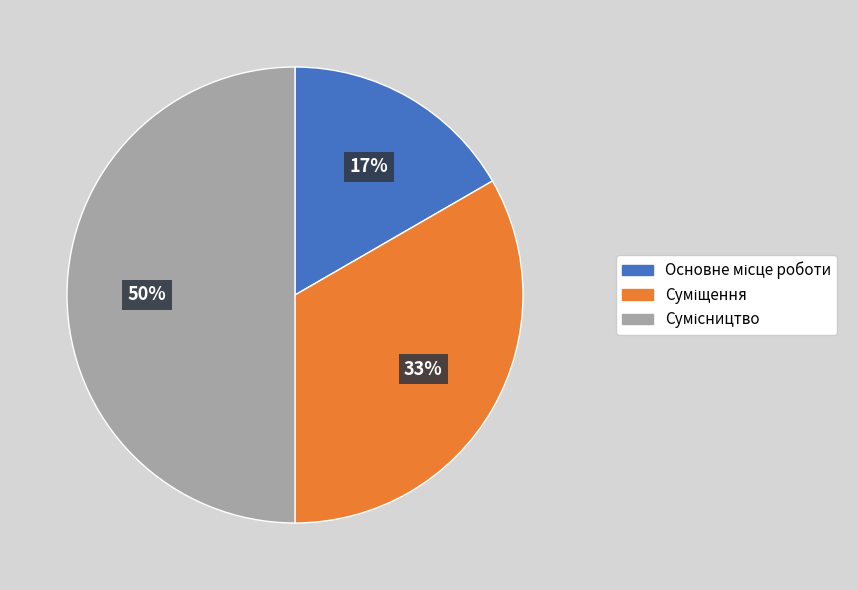

To the nearest percent, what is the average slice percentage?

33%